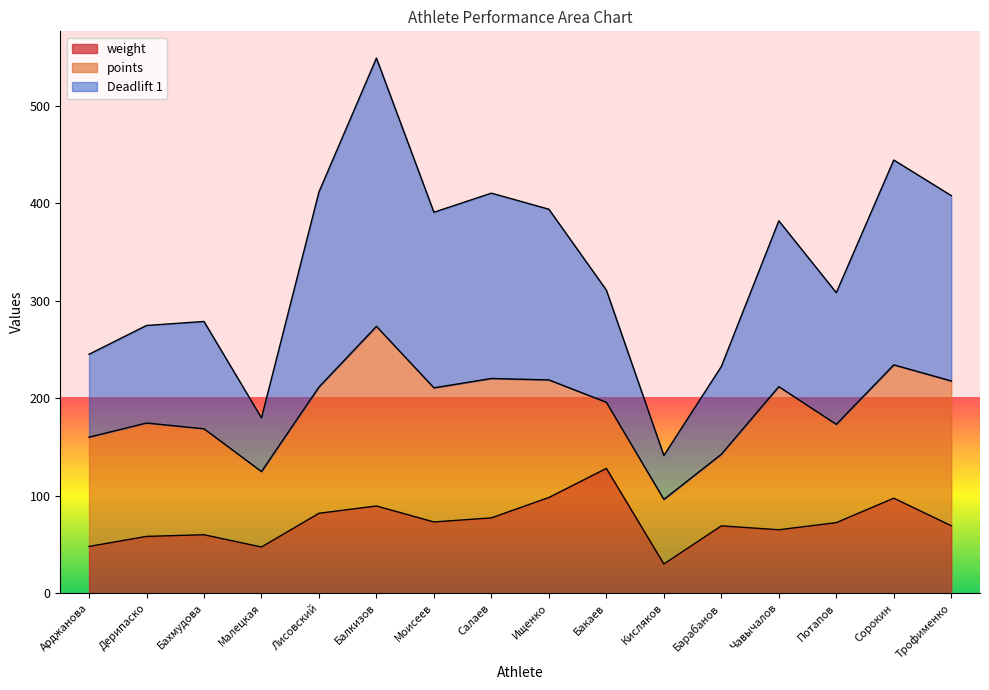

Is it true that weight equals 69.2 at Трофименко?

True